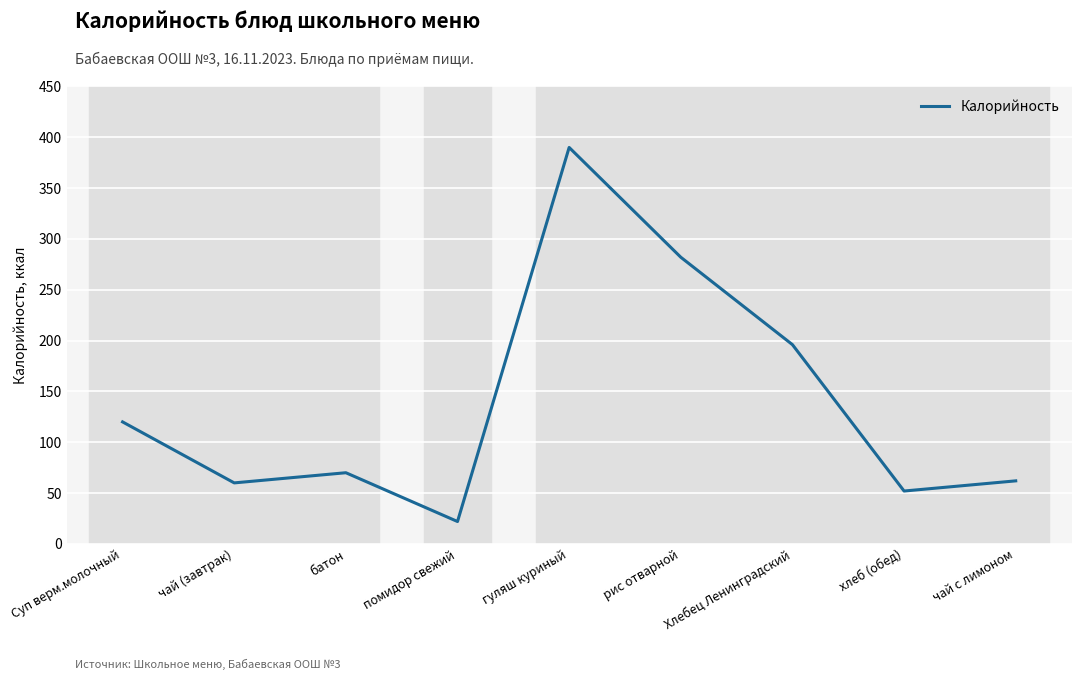

How many interior local valleys (lower than both neighbors) does the data have?

3